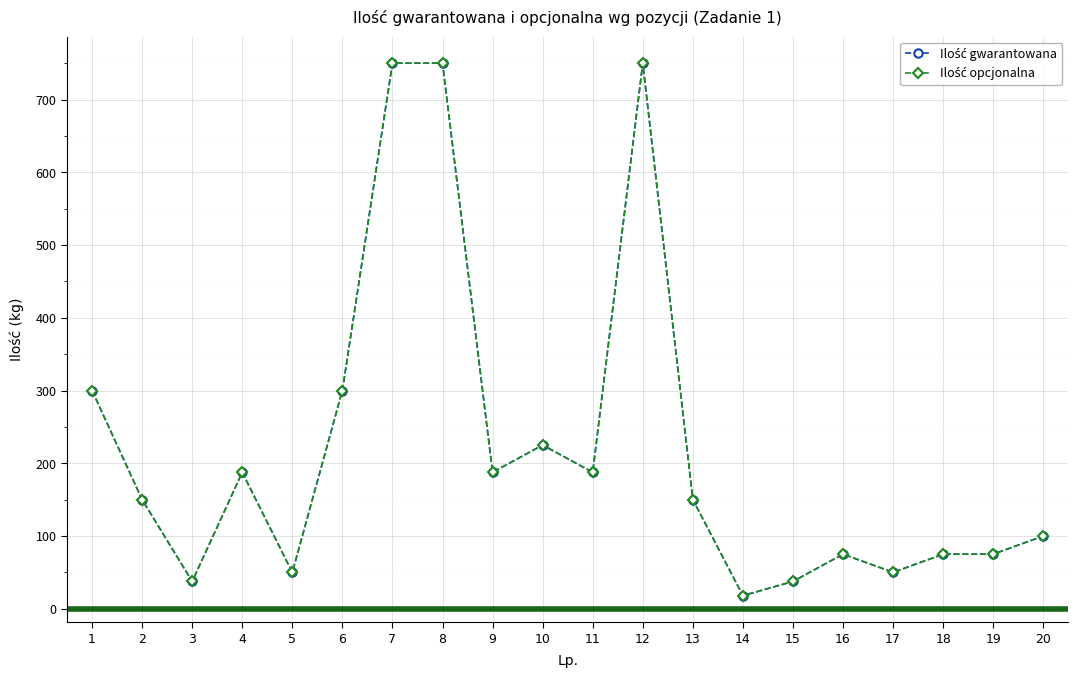

Is the value of Ilość gwarantowana at 16 greater than the value of Ilość opcjonalna at 3?

Yes